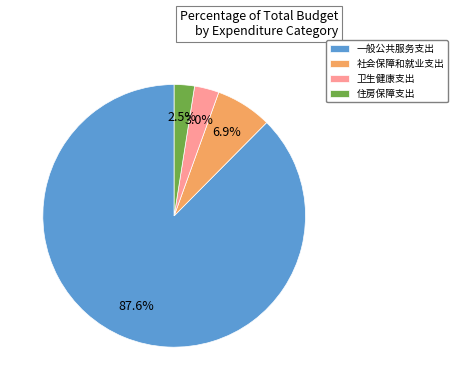

To the nearest percent, what is the difference between the largest and smallest slice percentages?

85%